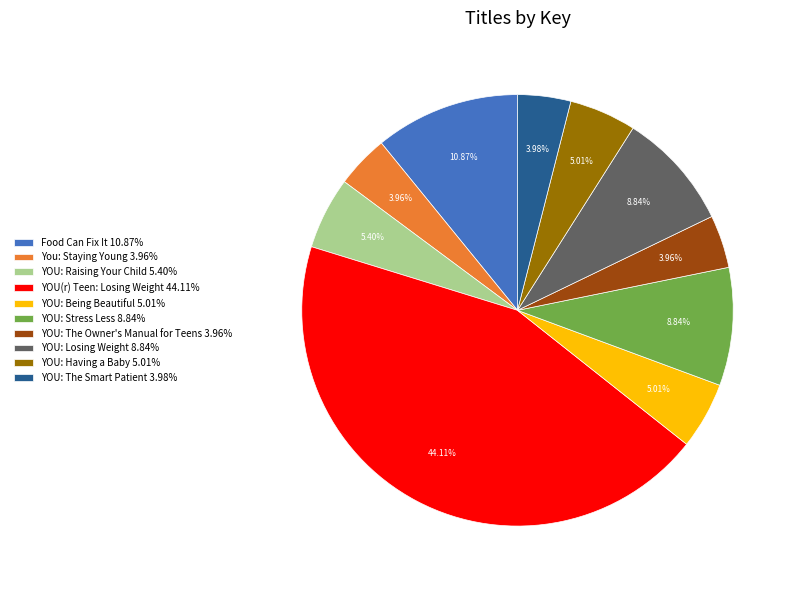

Which has a higher value, Food Can Fix It or You: Staying Young?

Food Can Fix It